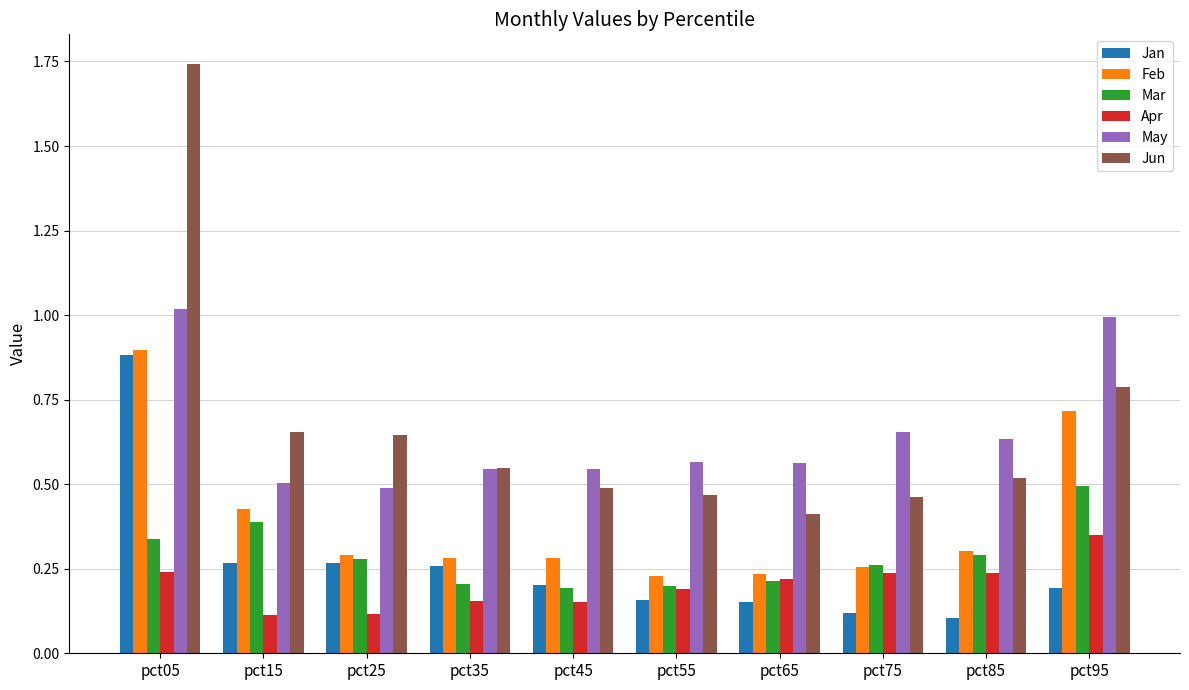

How many categories are shown in the chart?

10